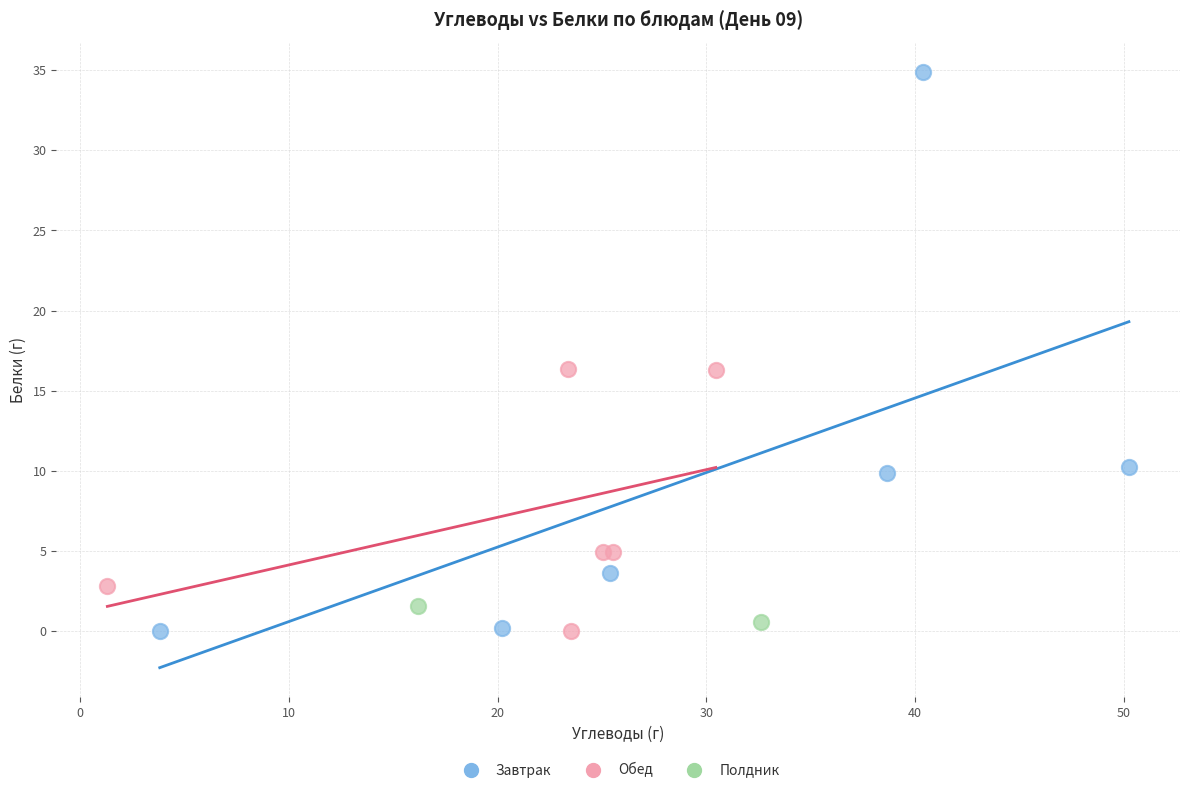

Which series reaches the maximum Y coordinate?

Завтрак